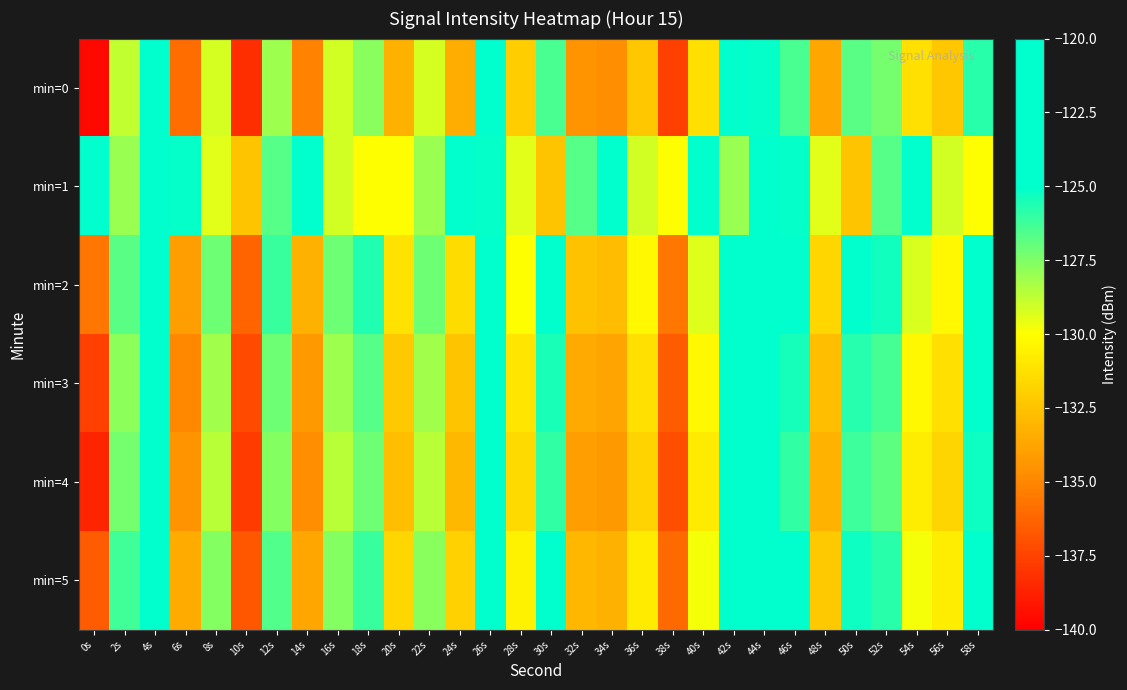

How many distinct data groups are displayed?

6